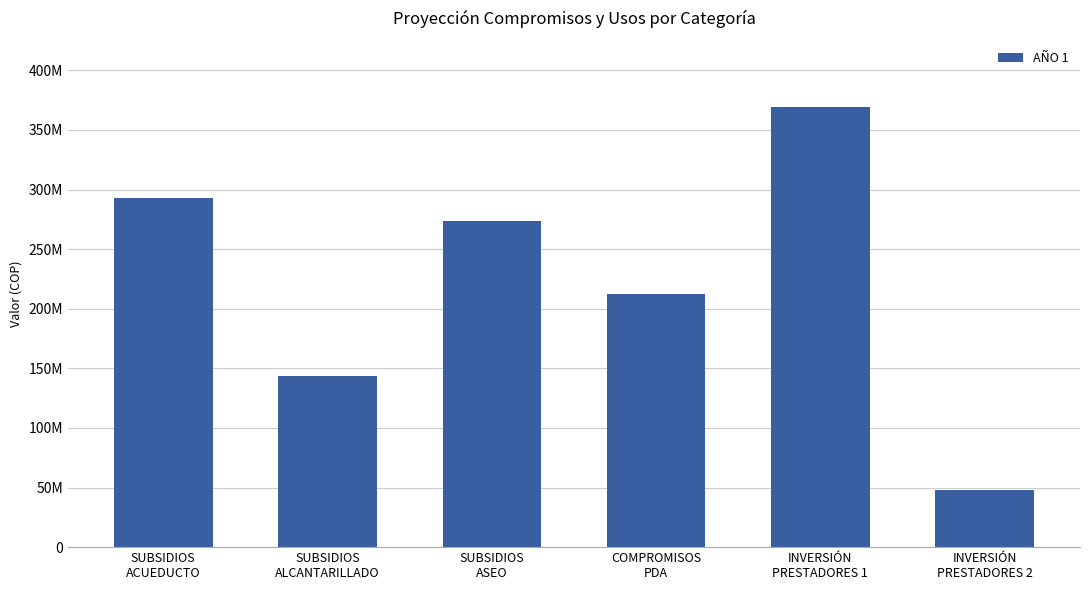

At which label does the data first exceed 273394760?

SUBSIDIOS
ACUEDUCTO